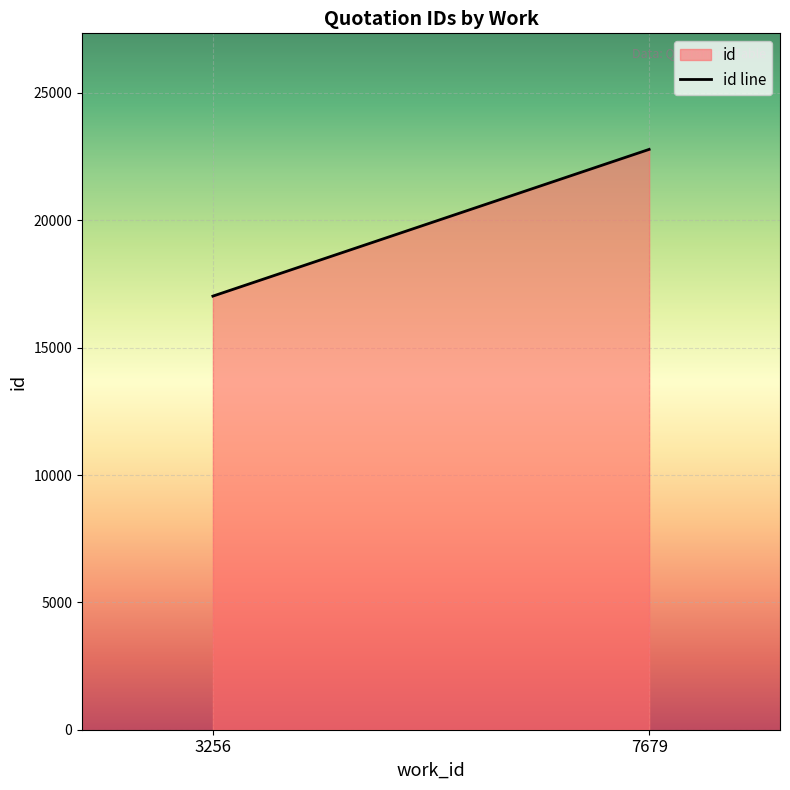

Which has a higher value, 3256 or 7679?

7679